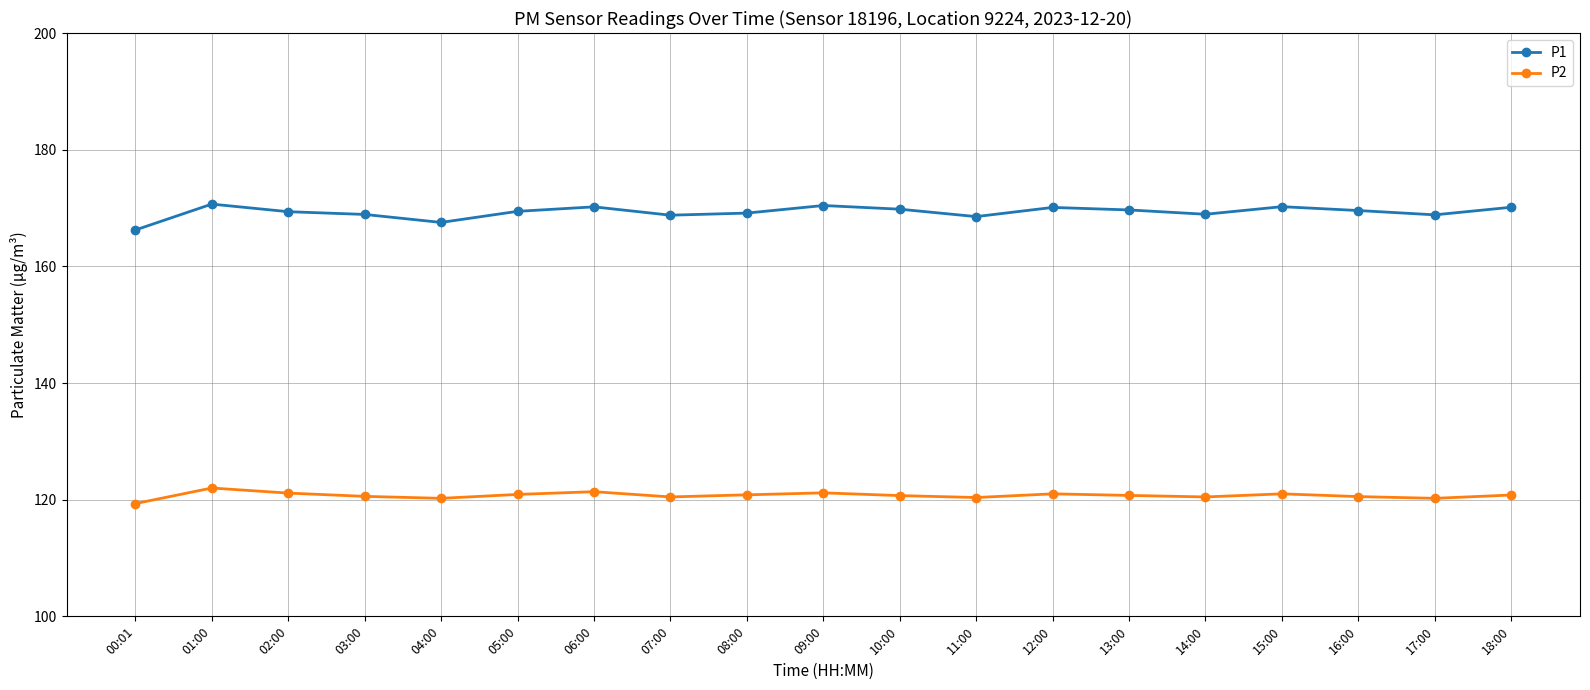

Which series has the largest total across all categories?

P1